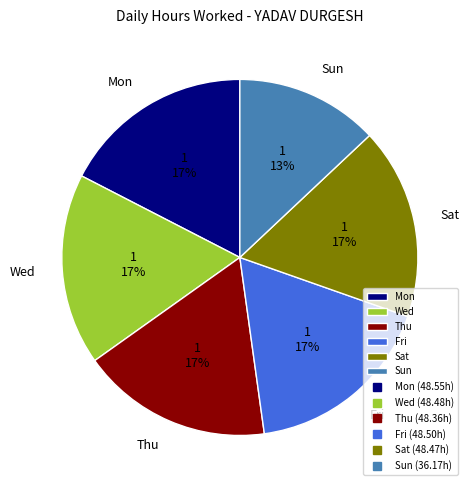

What percentage is the Sat slice, to the nearest percent?

17%